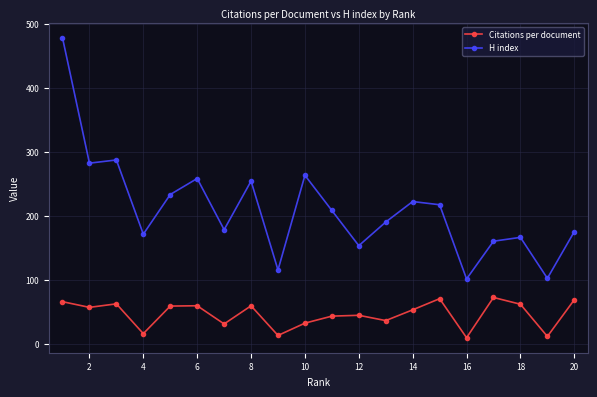

What is the value of the Citations per document point at the 11th from the left?

42.9